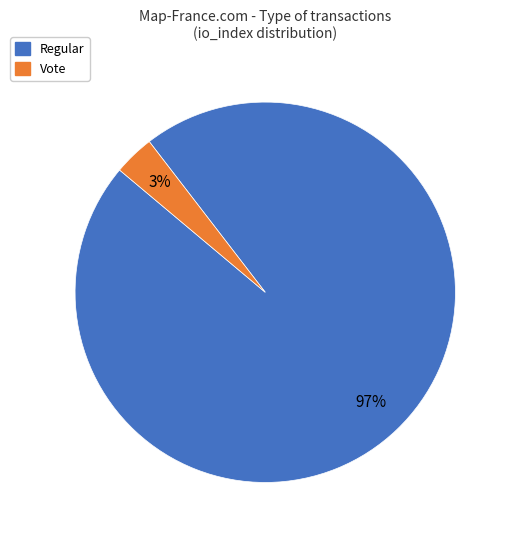

Does Vote represent more than half of the total?

No